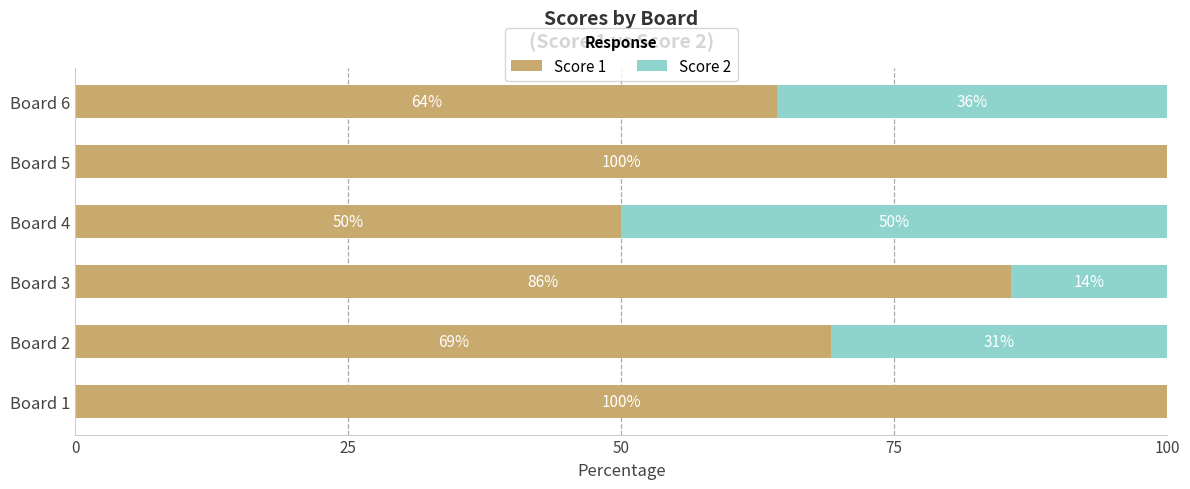

What value does the Score 1 series have at Board 2?

69.2